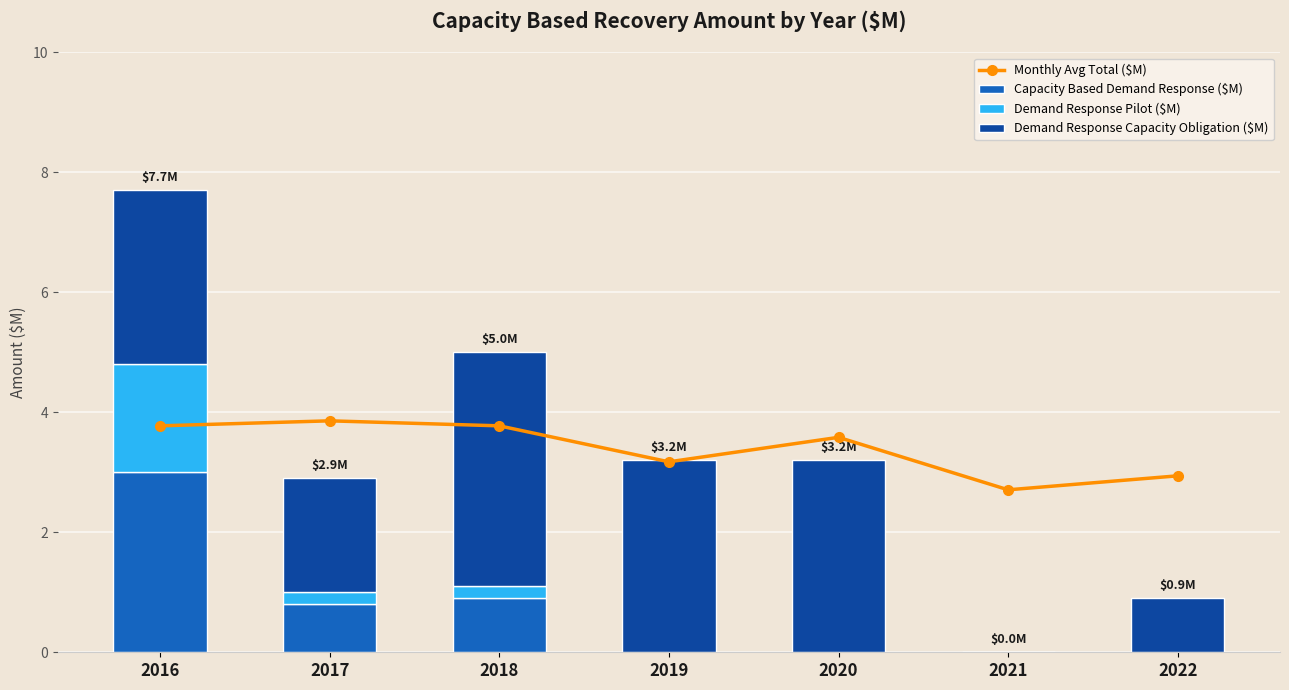

Between 2016 and 2019, which series saw the biggest shift?

Capacity Based Demand Response ($M)